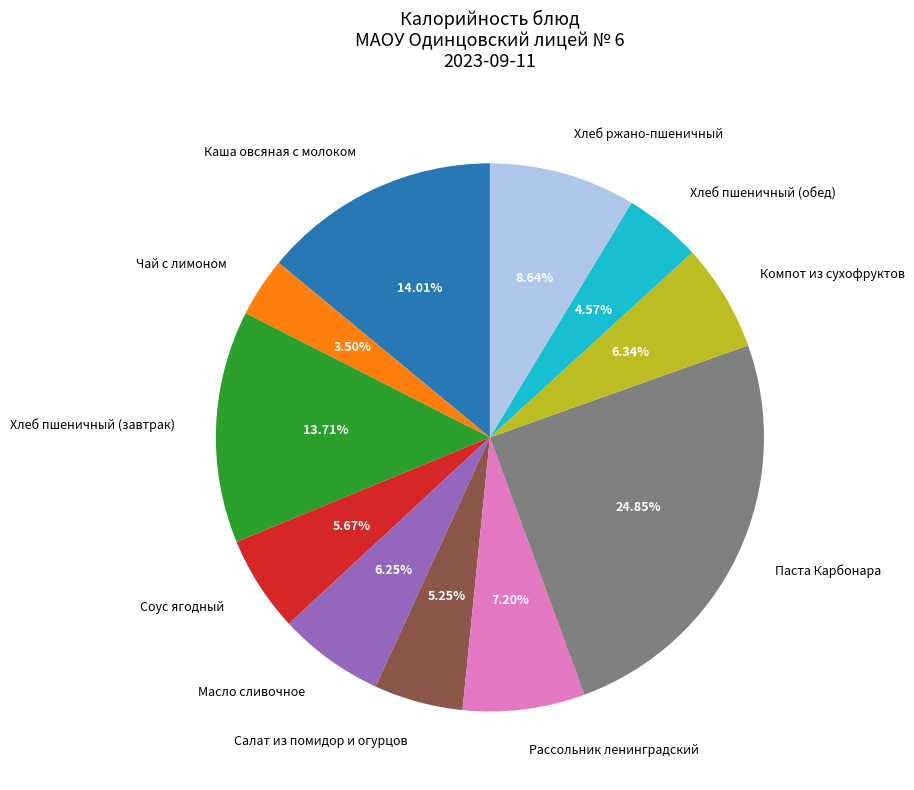

Is there any slice that represents more than half of the pie?

No